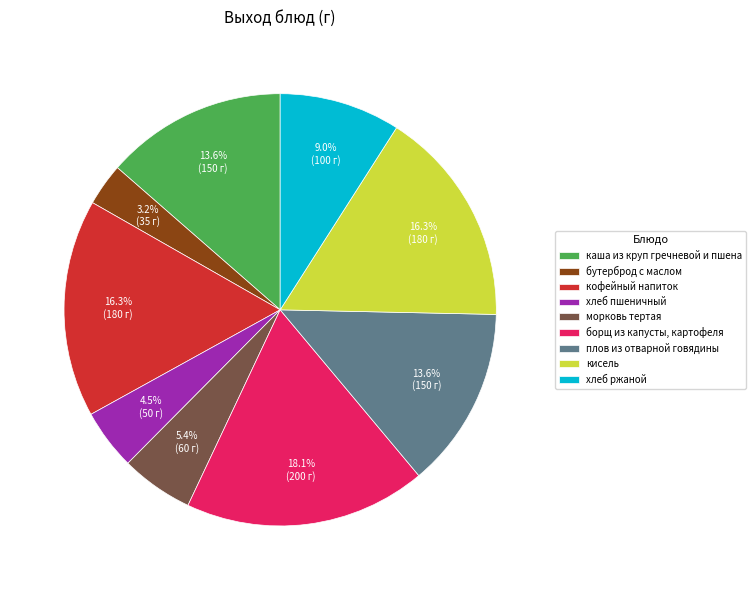

Is there any slice that represents more than half of the pie?

No